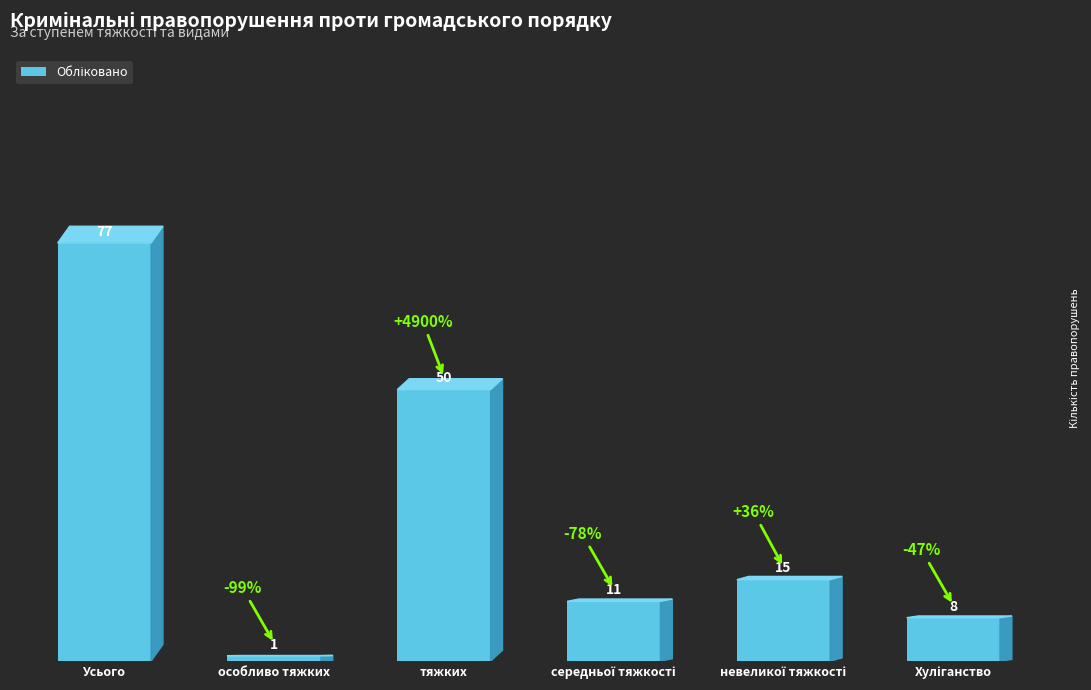

Reading left to right, what are all the values shown in this chart?

77	1	50	11	15	8